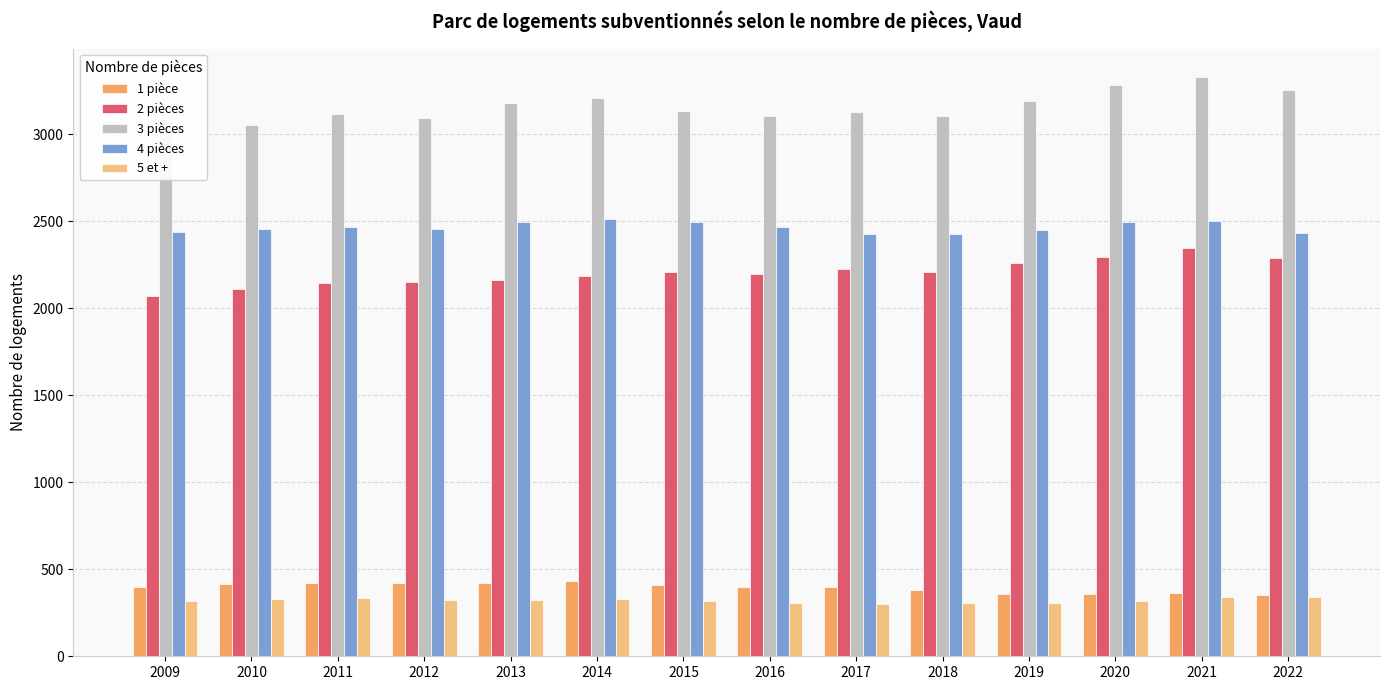

What is the difference between the highest and lowest values at 2020?

2967